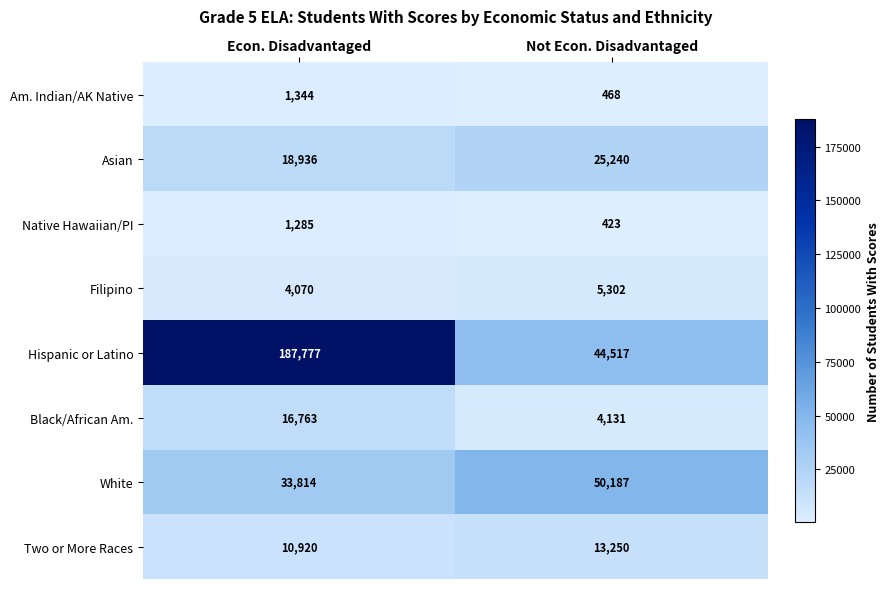

List the series in order of their peak value, highest first.

Hispanic or Latino, White, Asian, Black/African Am., Two or More Races, Filipino, Am. Indian/AK Native, Native Hawaiian/PI